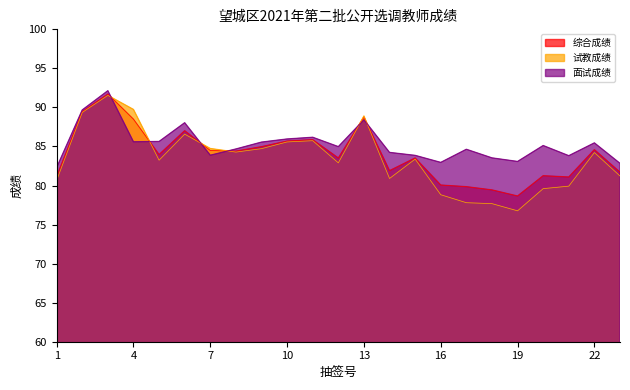

What is the difference between the second highest and minimum values in the 综合成绩 series?

10.8